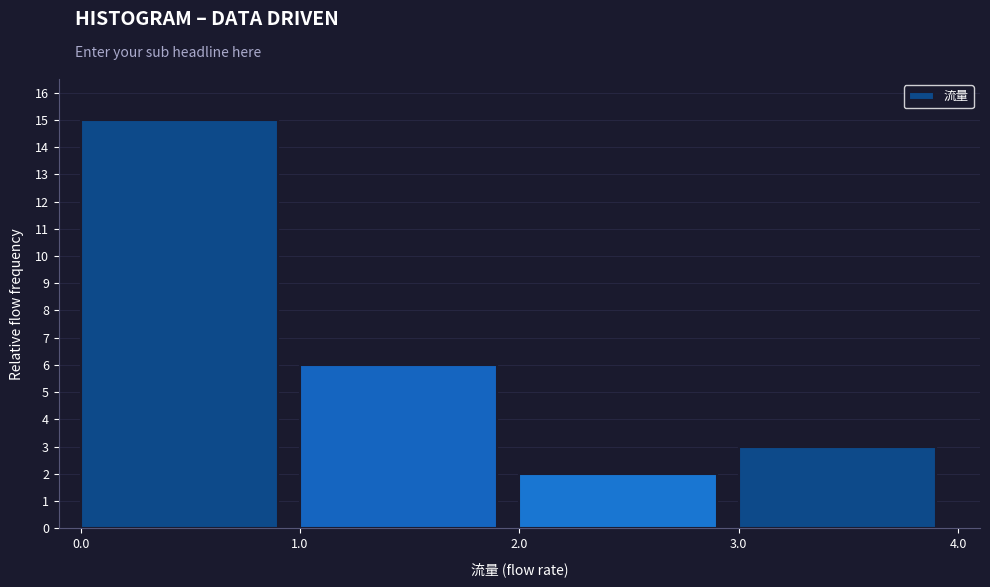

Reading left to right, transcribe this chart: for each bar, give the range it covers on the x-axis and its height. The values are not printed on the chart, so give them approximately, as read against the axis.

0.0 to 1.0: 15
1.0 to 2.0: 6
2.0 to 3.0: 2
3.0 to 4.0: 3